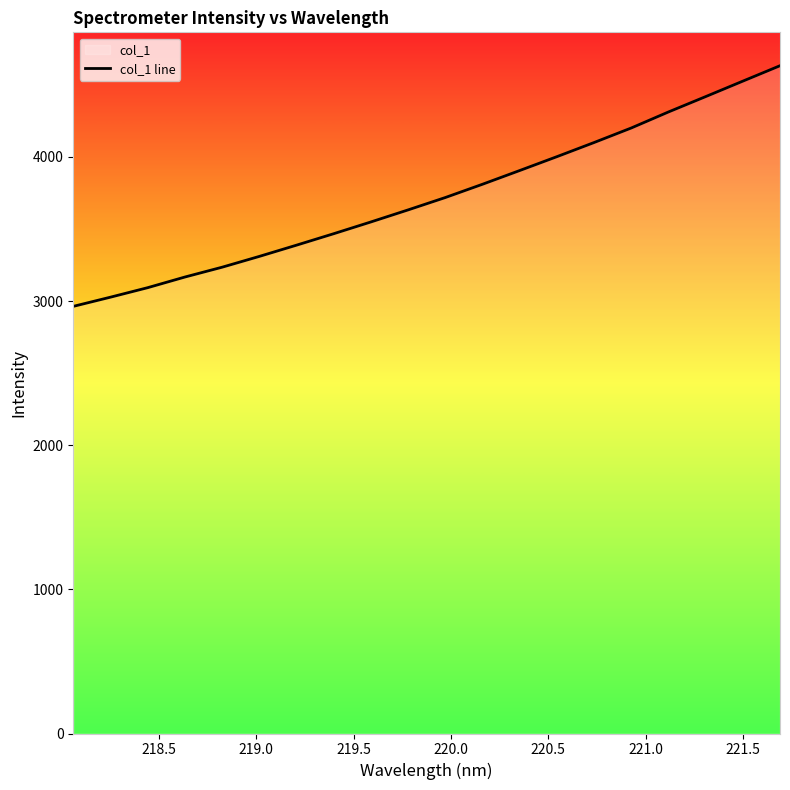

What is the minimum value shown in the chart?

2963.2